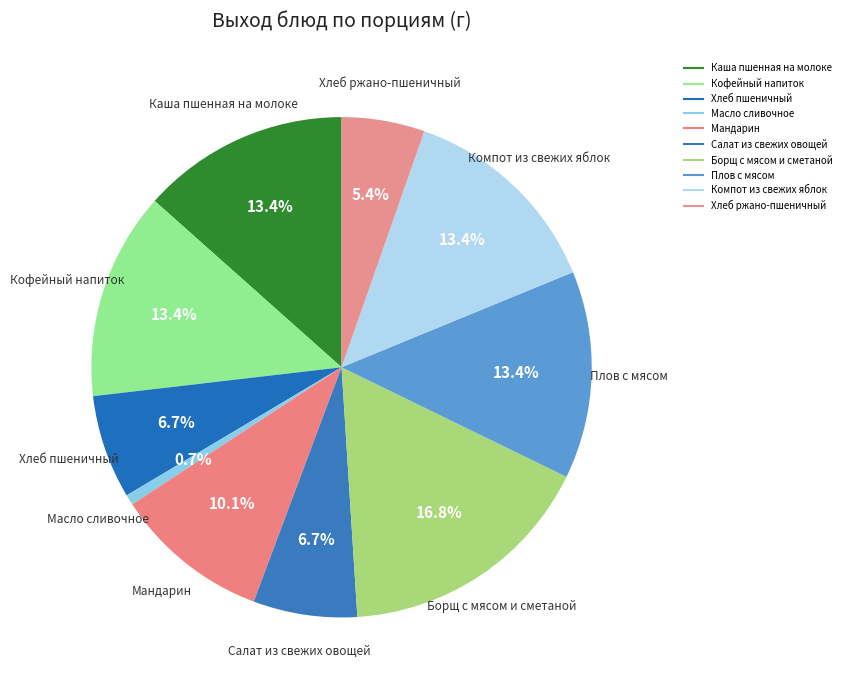

Between Салат из свежих овощей and Плов с мясом, which is larger?

Плов с мясом